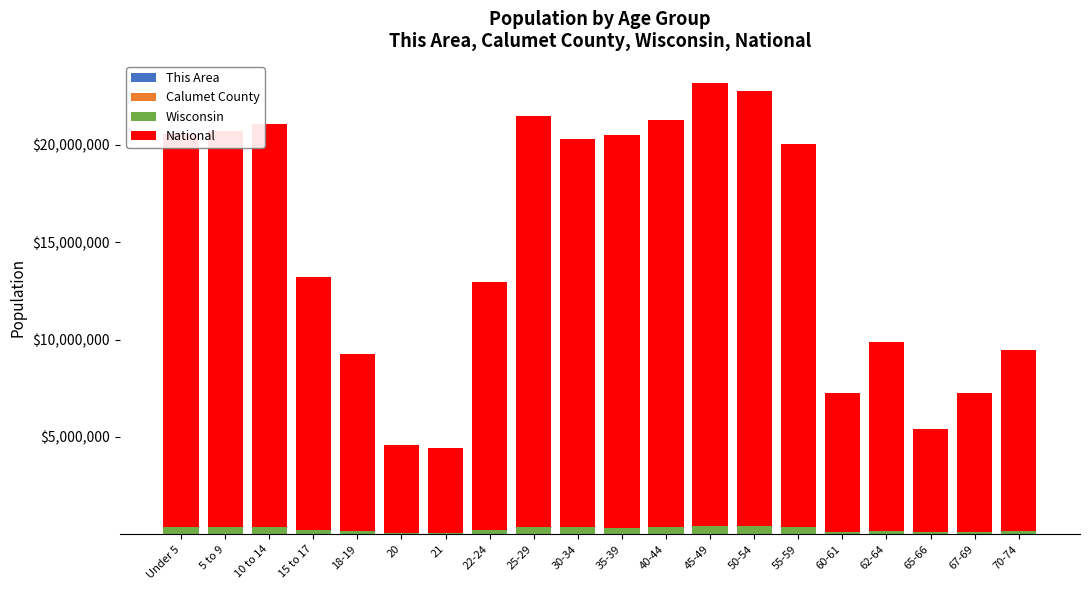

How many data points does each series have?

20